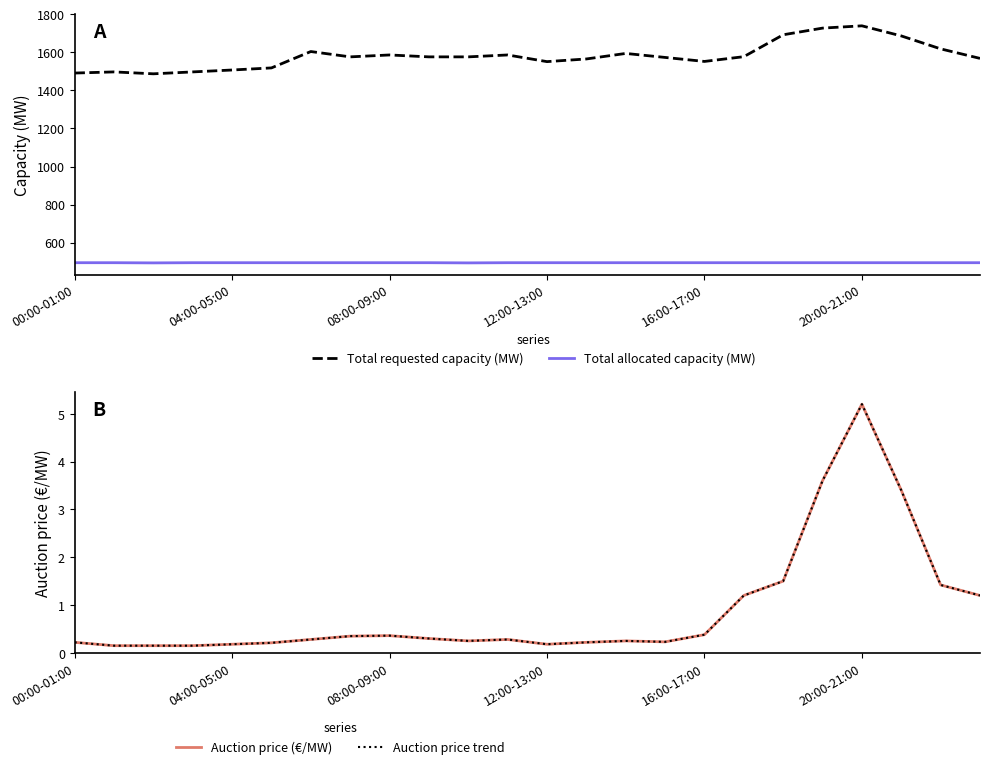

The value of Total requested capacity (MW) at 11 is 770.3. True or false?

False